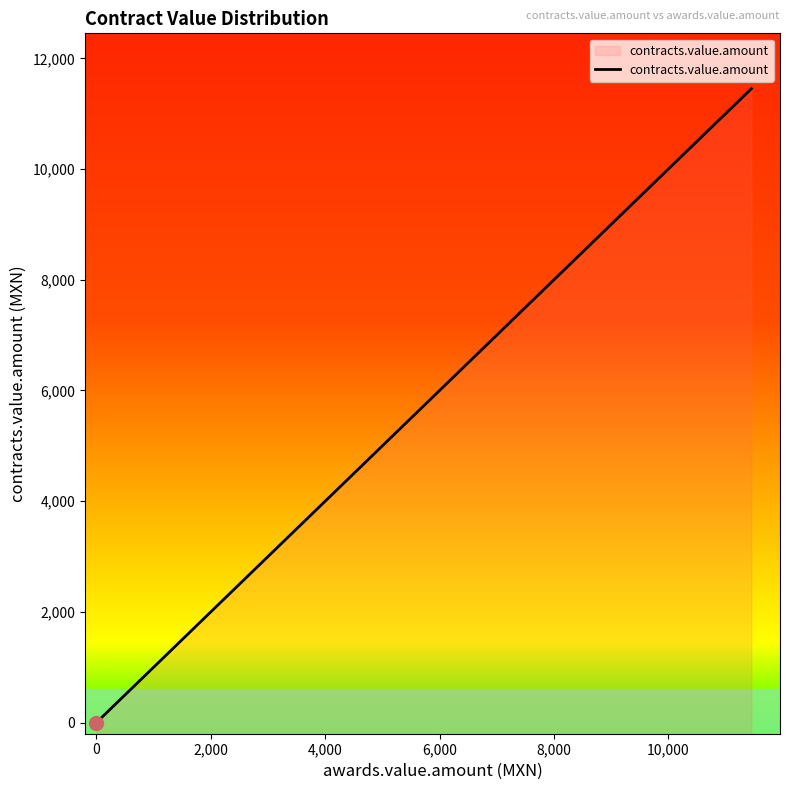

The value at 13 is 17476.7. True or false?

False